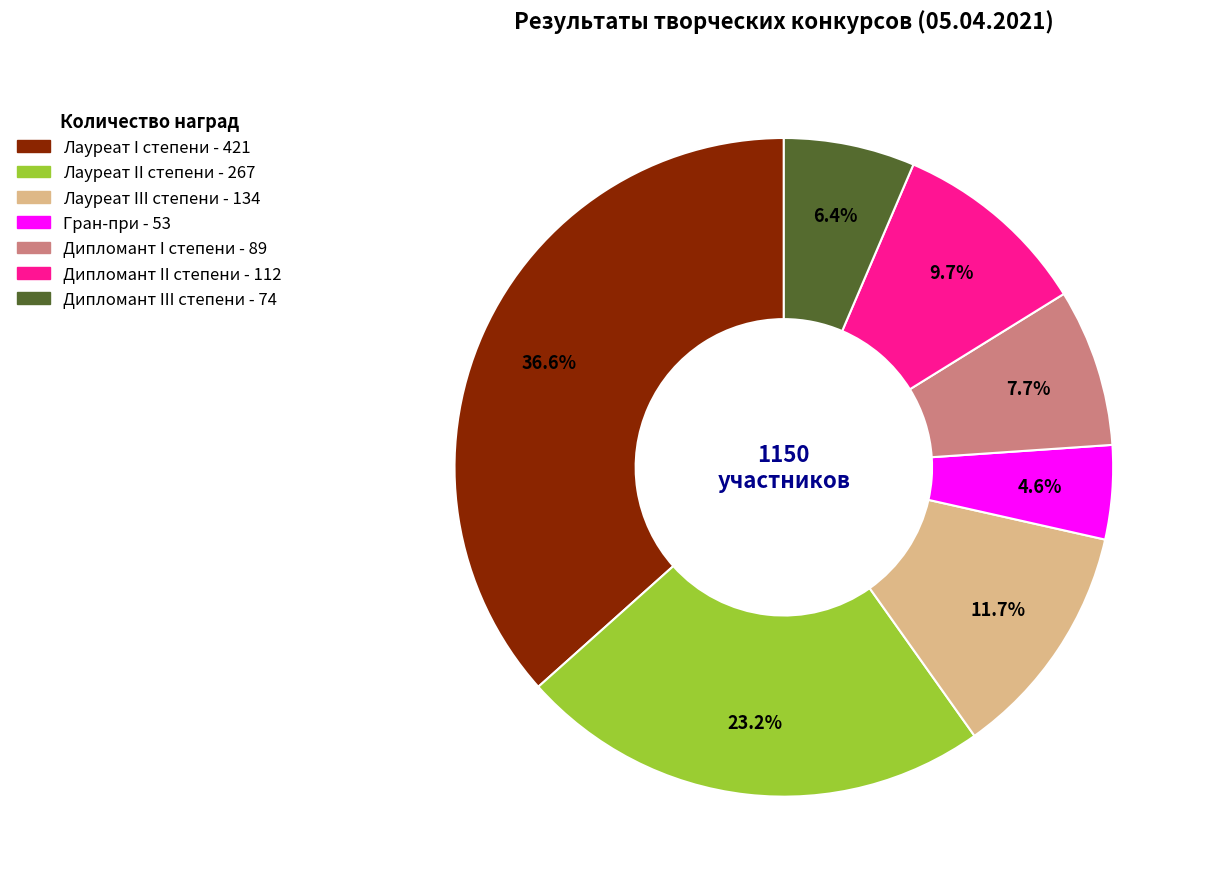

Count the number of slices in the pie.

7